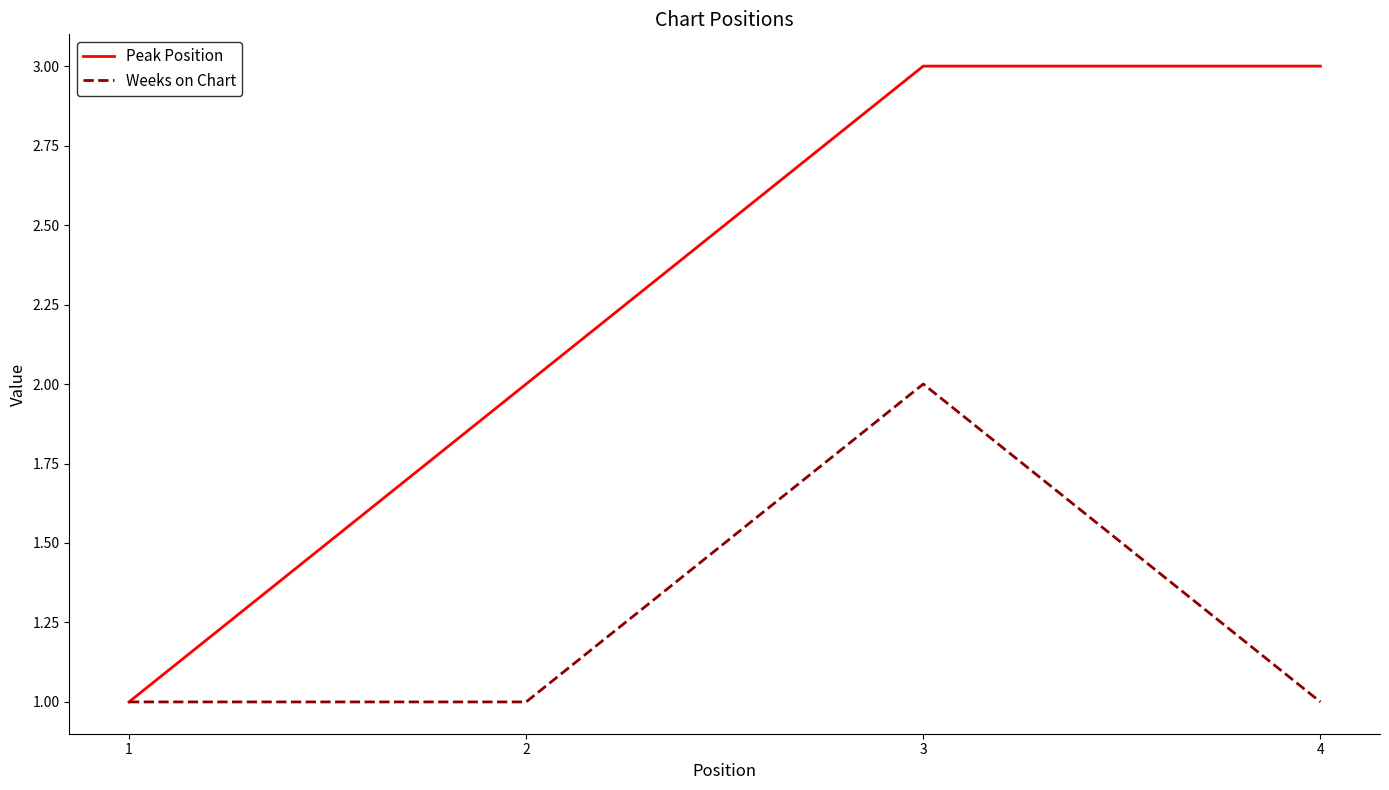

Which series has the largest range (max minus min)?

Peak Position